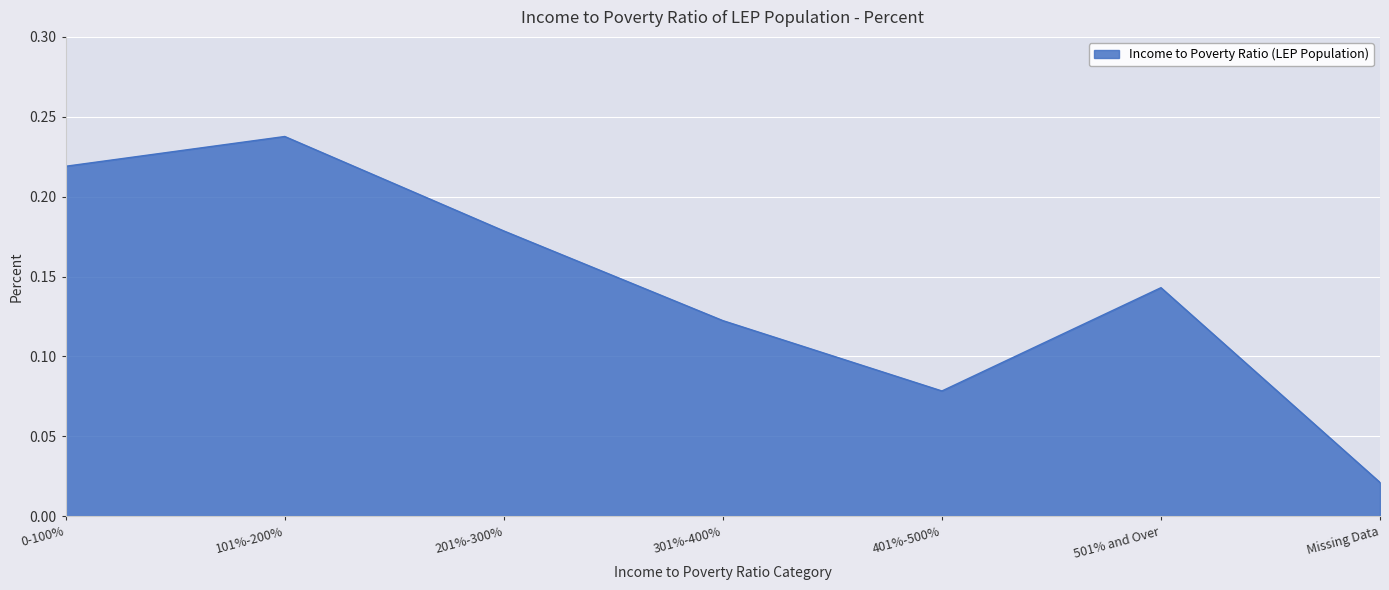

Where is the data nearest to the value 0?

Missing Data